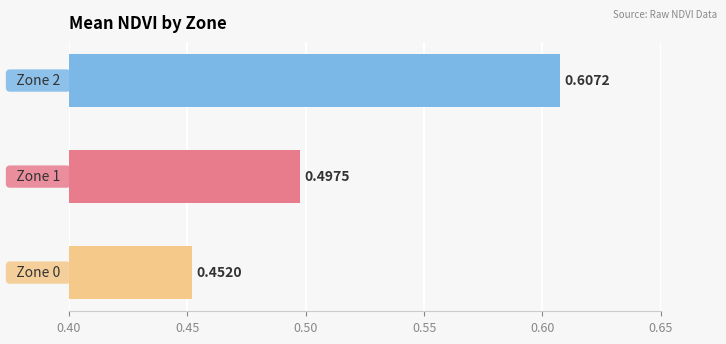

What is the sum of all values?

1.6